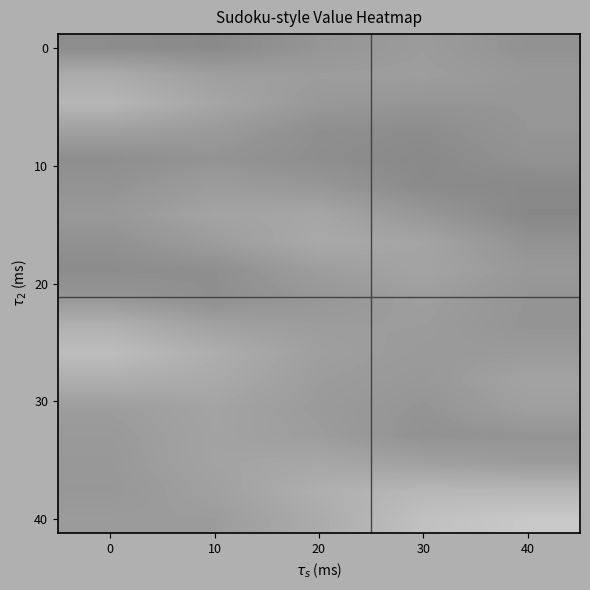

What is the spread (max minus min) of values at 10?

1.0